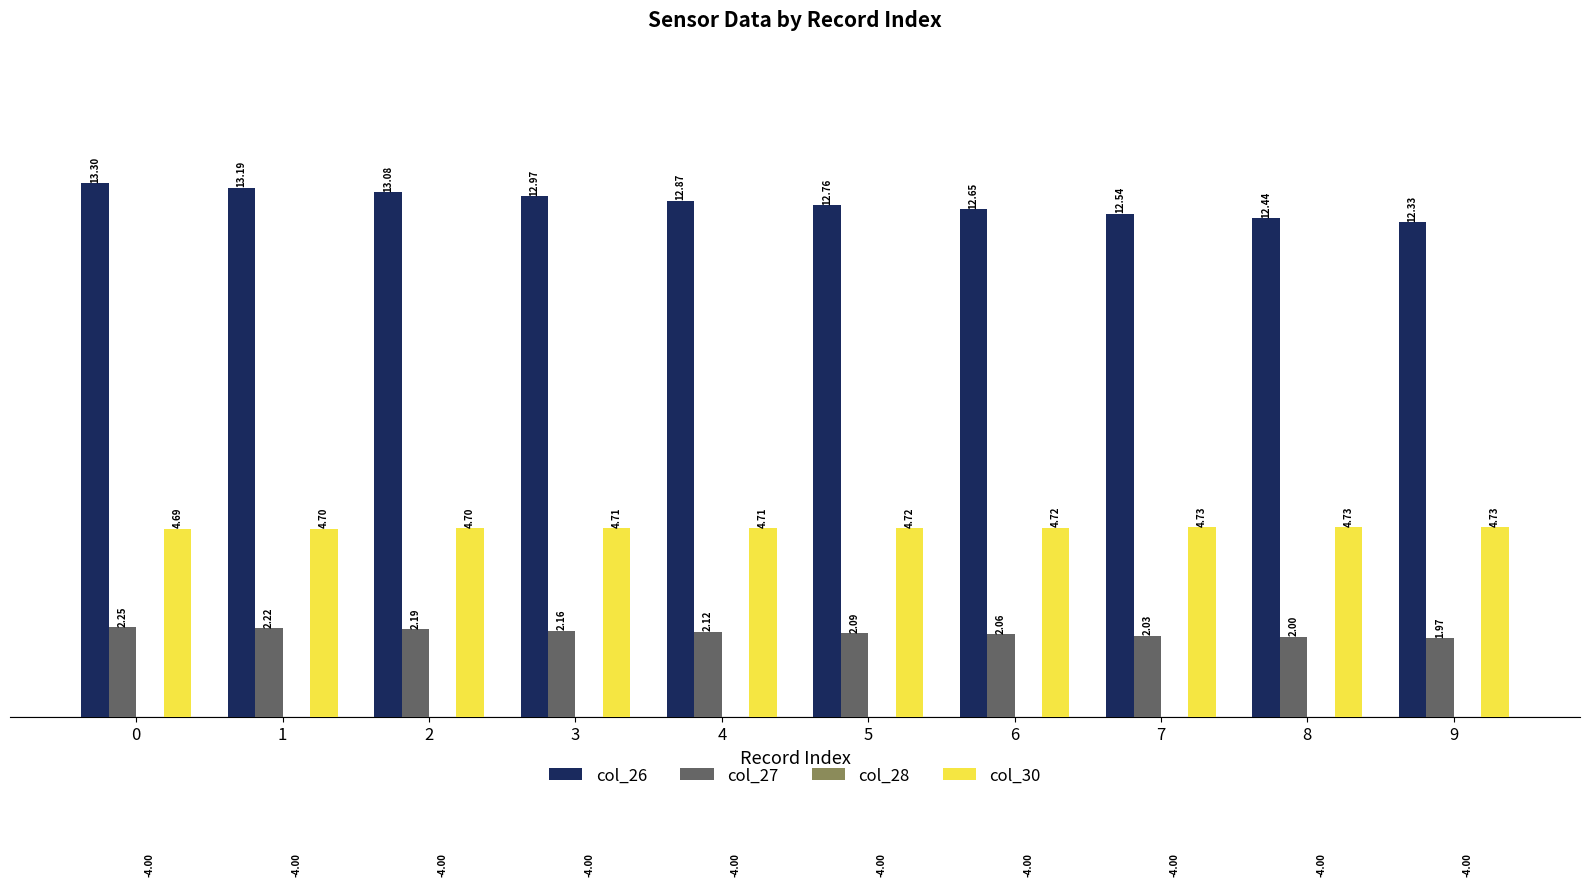

What are all the series names shown in the legend?

col_26, col_27, col_28, col_30